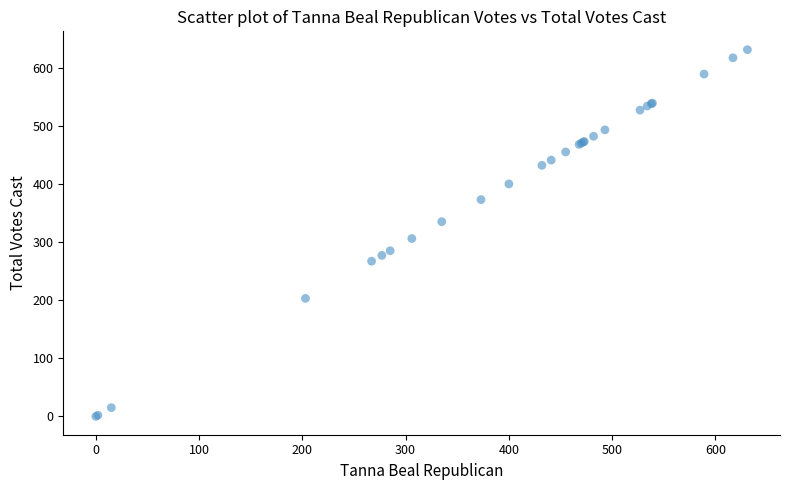

What Y value in the scatter plot is closest to 315?

306